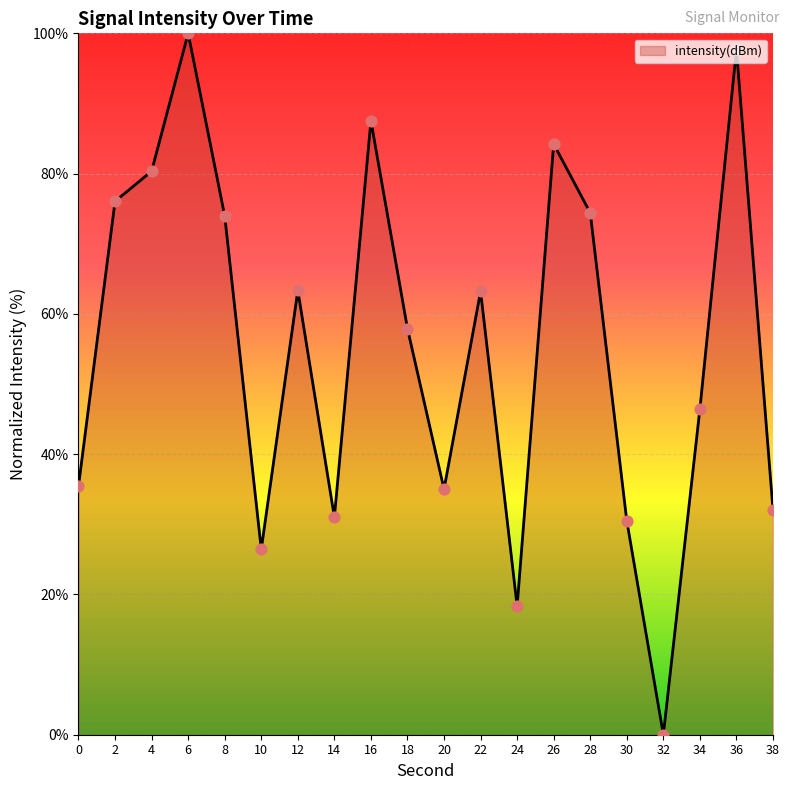

Approximately how many times larger is the value at 28 compared to 38?

2.3